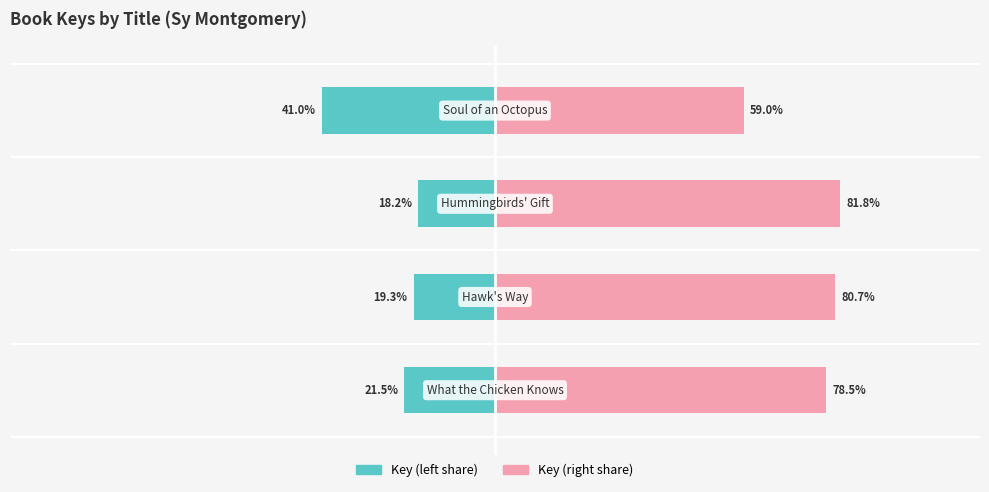

What is the sum of all Key (normalized right) values?

300.0